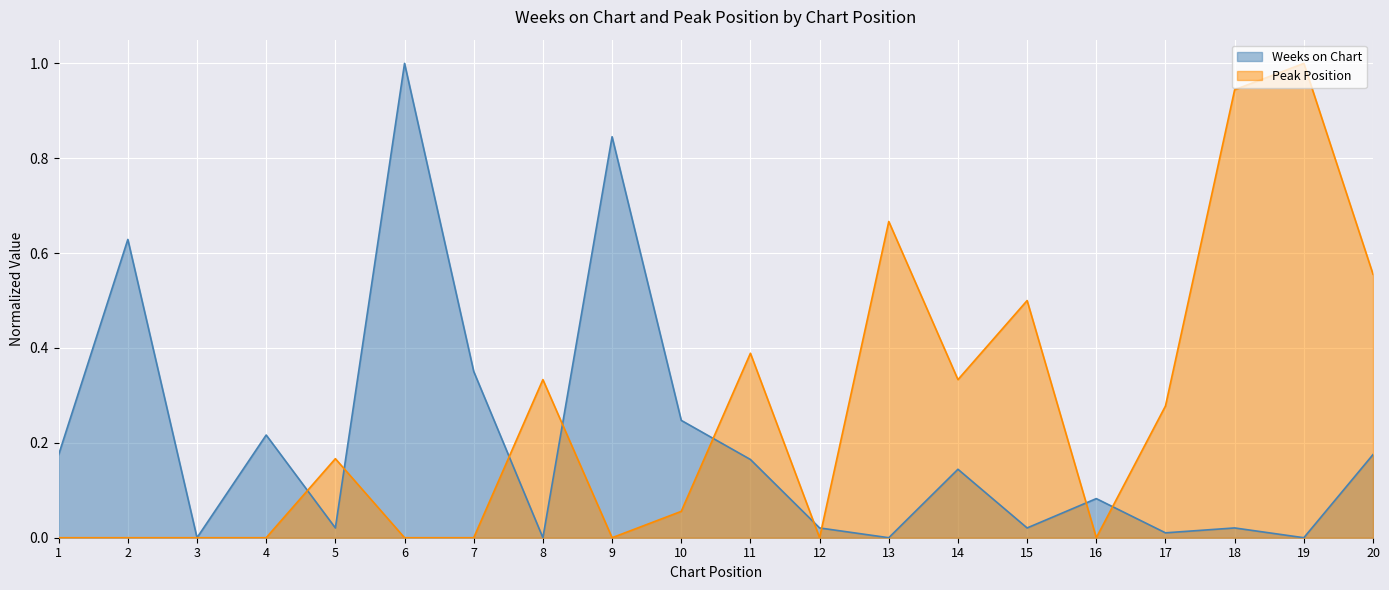

How many lines are shown in the chart?

2